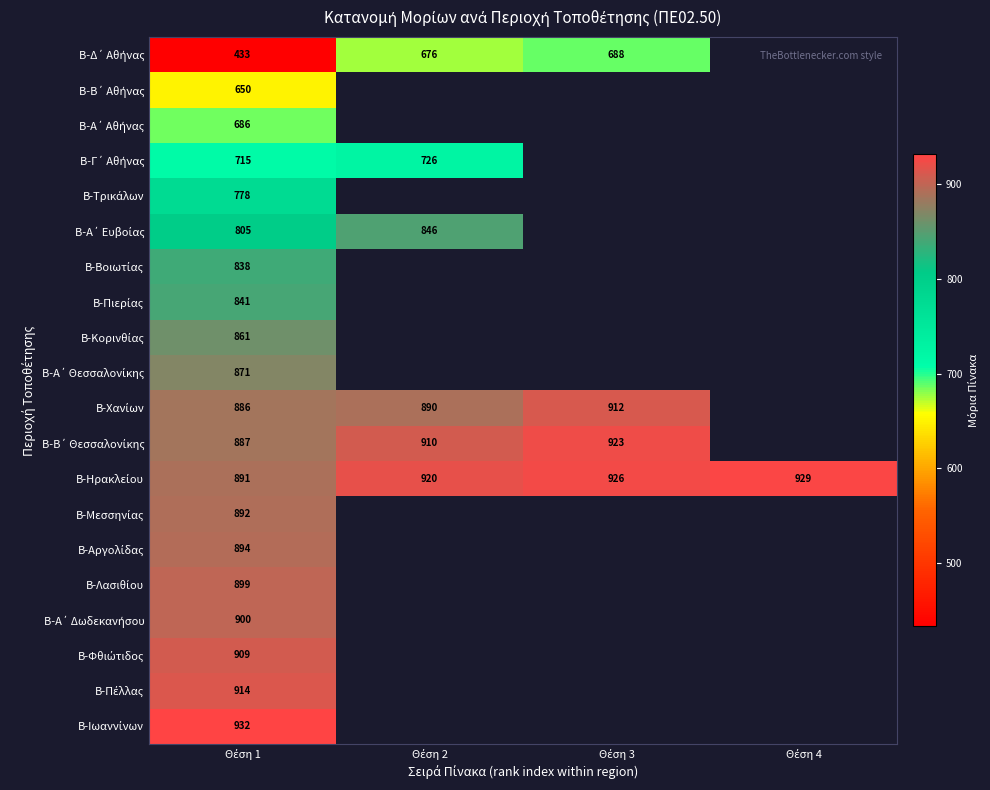

What is the greatest value displayed?

932.0